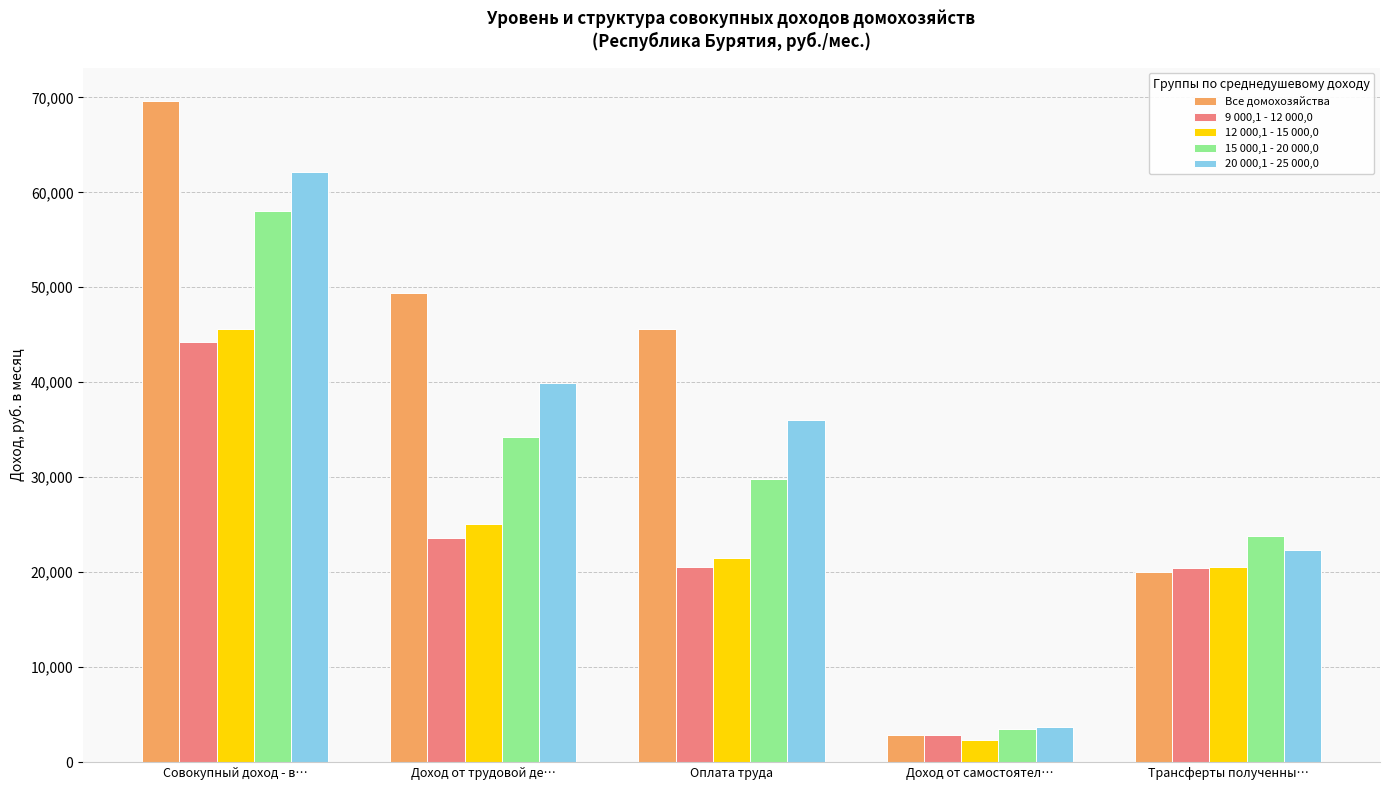

How many bars are there in total?

25